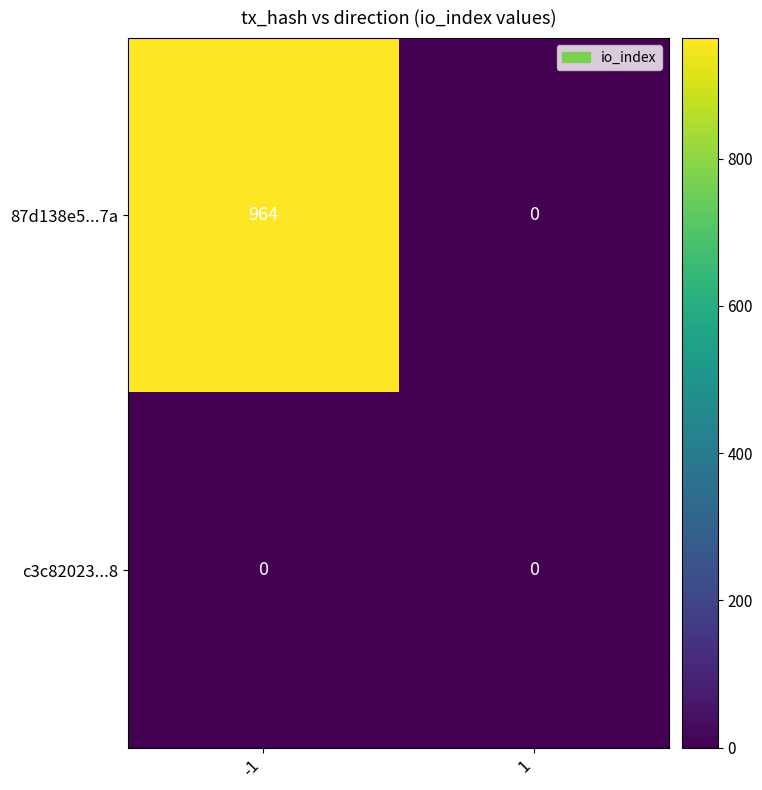

What is the maximum value shown in the chart?

964